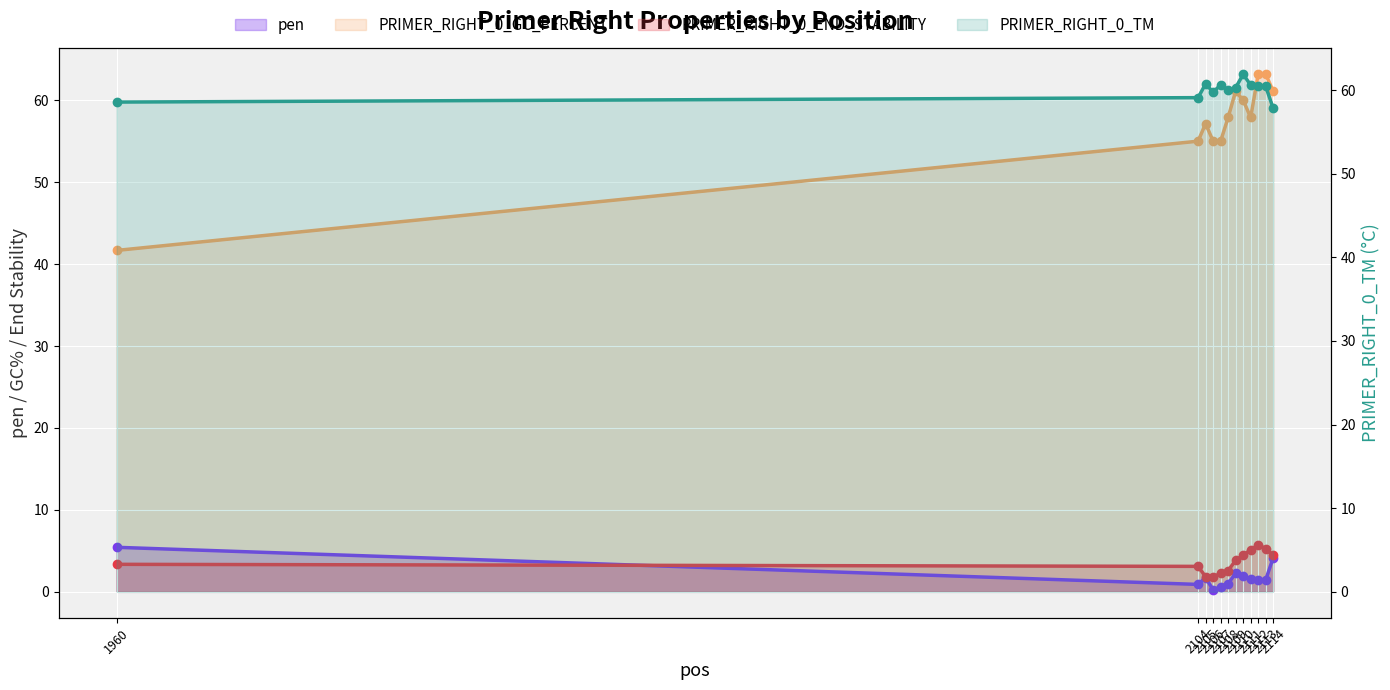

How many data points in pen are above 1?

9